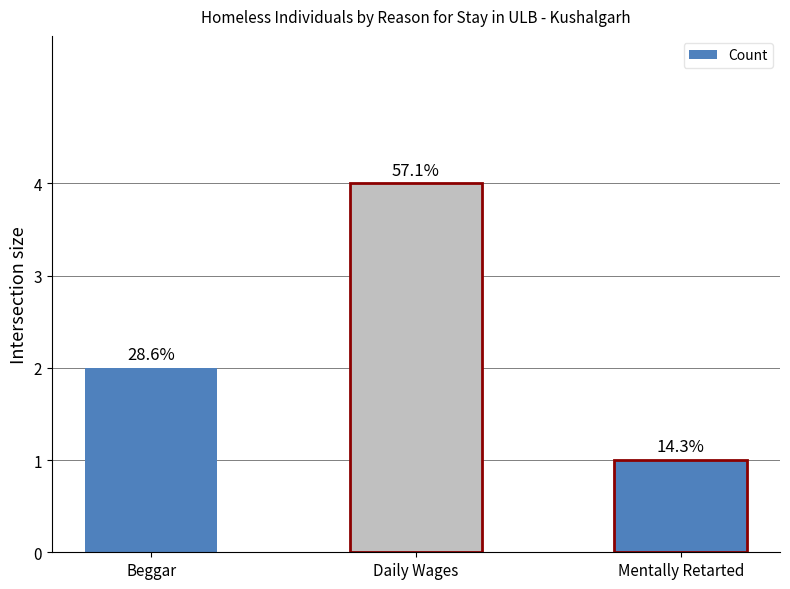

At which label does the data first exceed 2?

Daily Wages